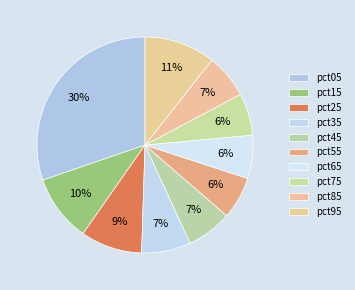

Which category has the biggest portion of the pie?

pct05